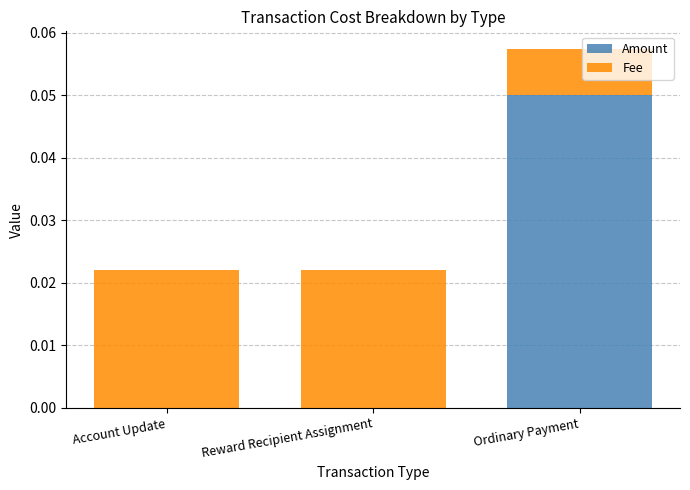

True or false: Amount has a value of 0.0 at Reward Recipient Assignment.

True